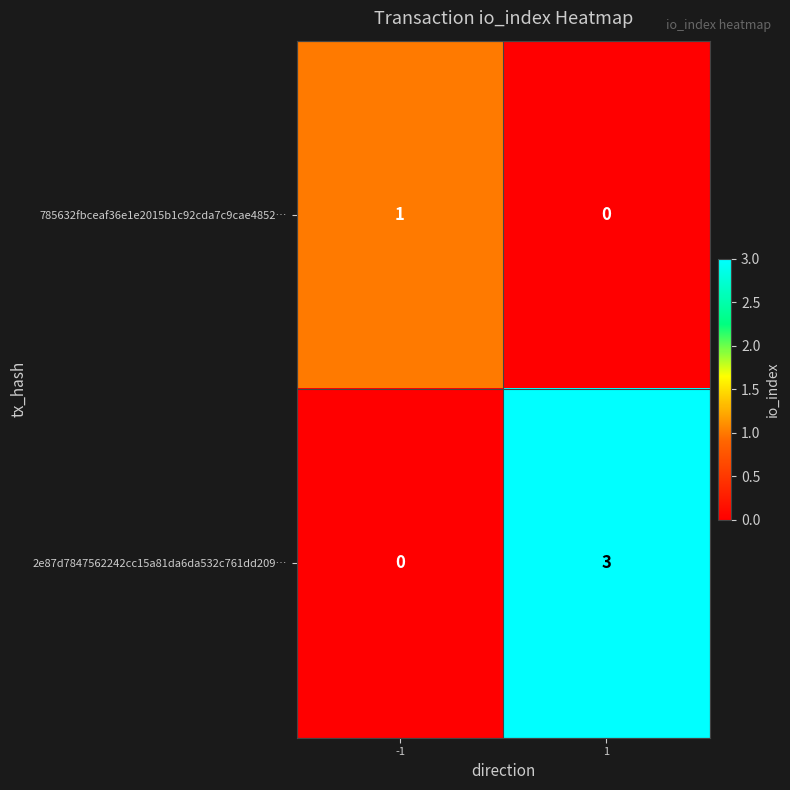

Reading left to right, what are all the values shown in this chart?

785632fbceaf36e1e2015b1c92cda7c9cae4852…: 1	0
2e87d7847562242cc15a81da6da532c761dd209…: 0	3